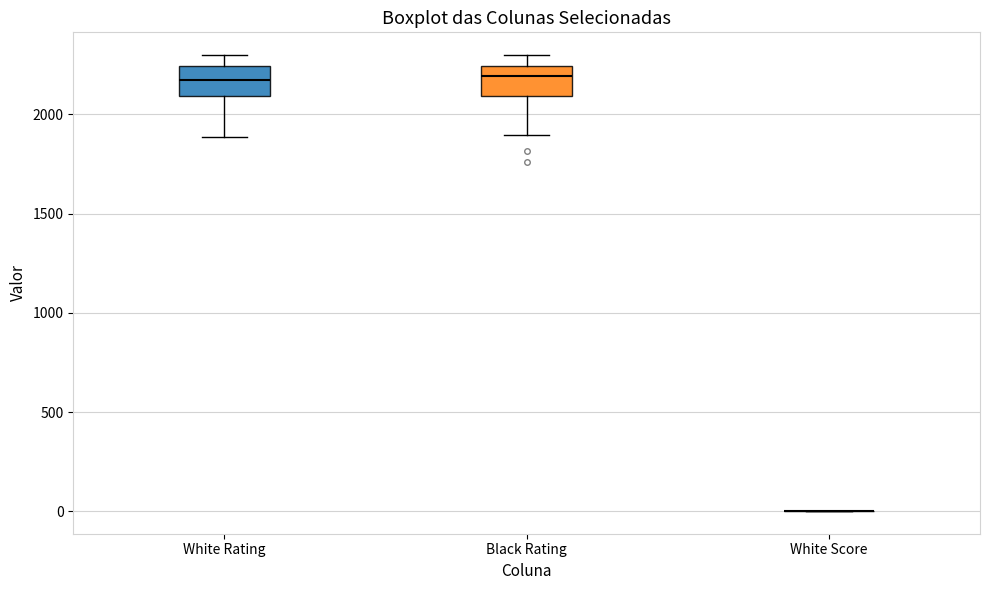

Where is the lower edge of the box for Black Rating on the y-axis? The values are not printed on the chart, so give them approximately, as read against the axis.

2100